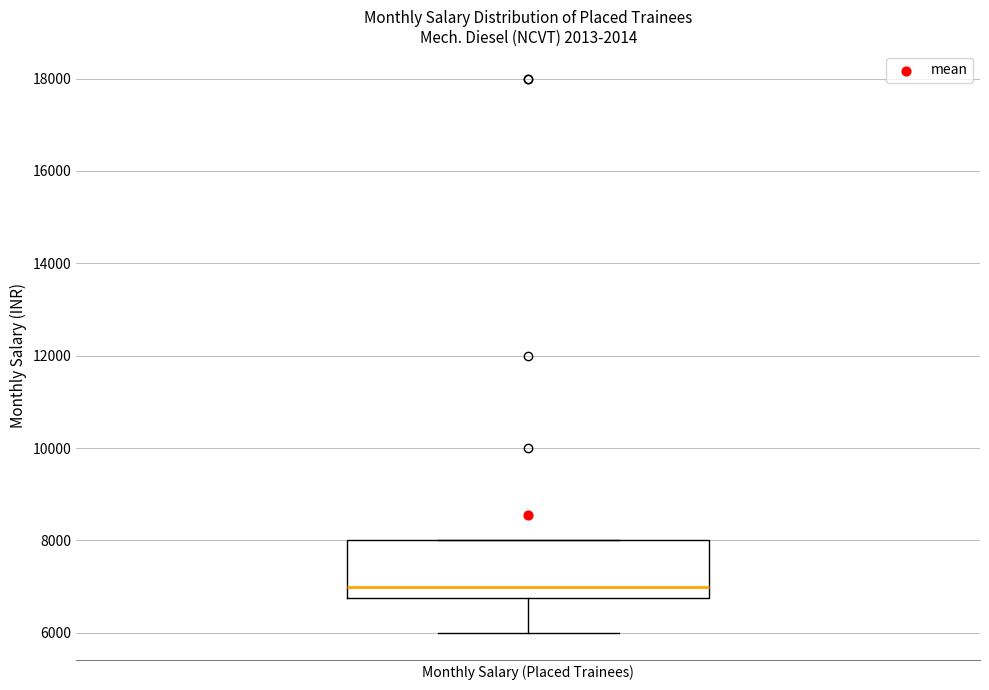

Transcribe this box plot: give where the median line is, the range the box spans, and where the two whiskers end, as read against the y-axis. The values are not printed on the chart, so give them approximately, as read against the axis.

median 7000, box 6800 to 8000, whiskers 6000 to 8000